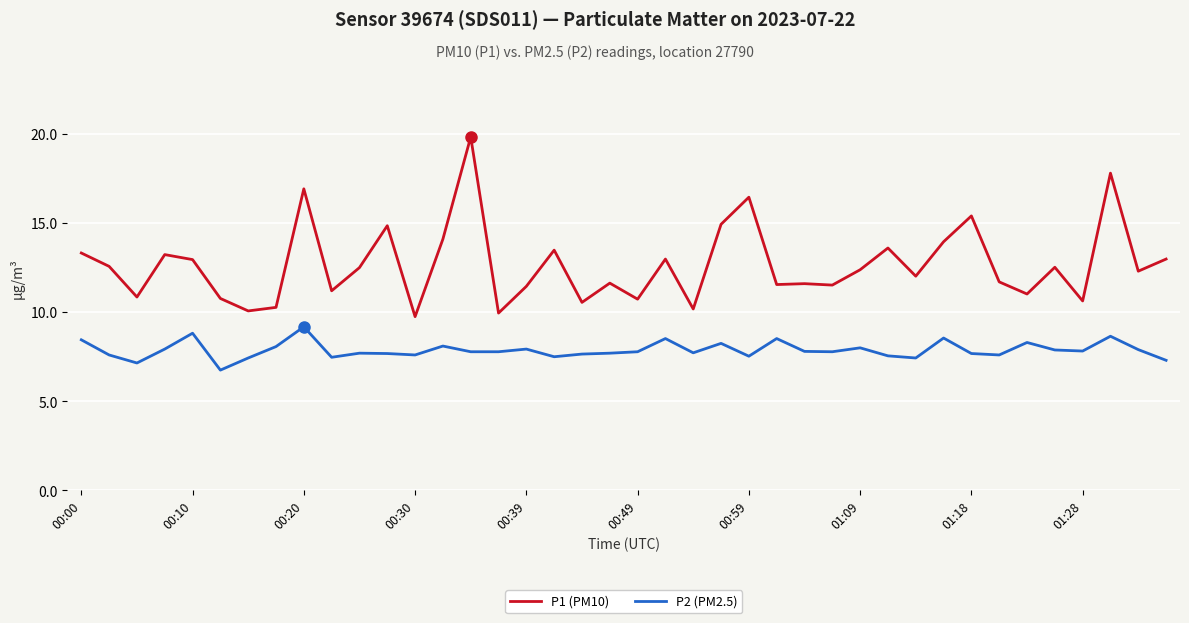

Which series has the widest spread of values?

P1 (PM10)